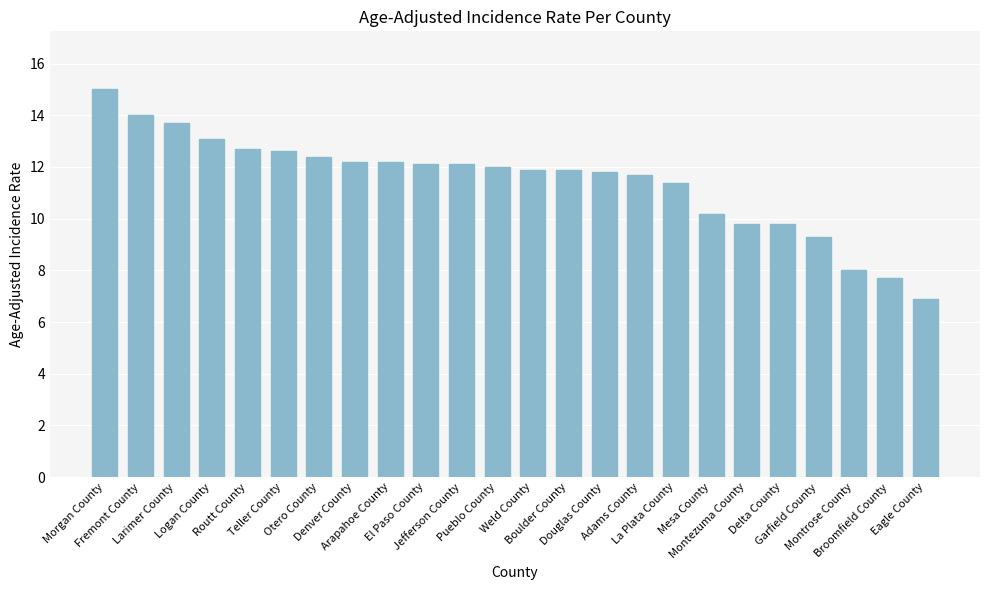

What is the label of the 3rd bar from the left?

Larimer County